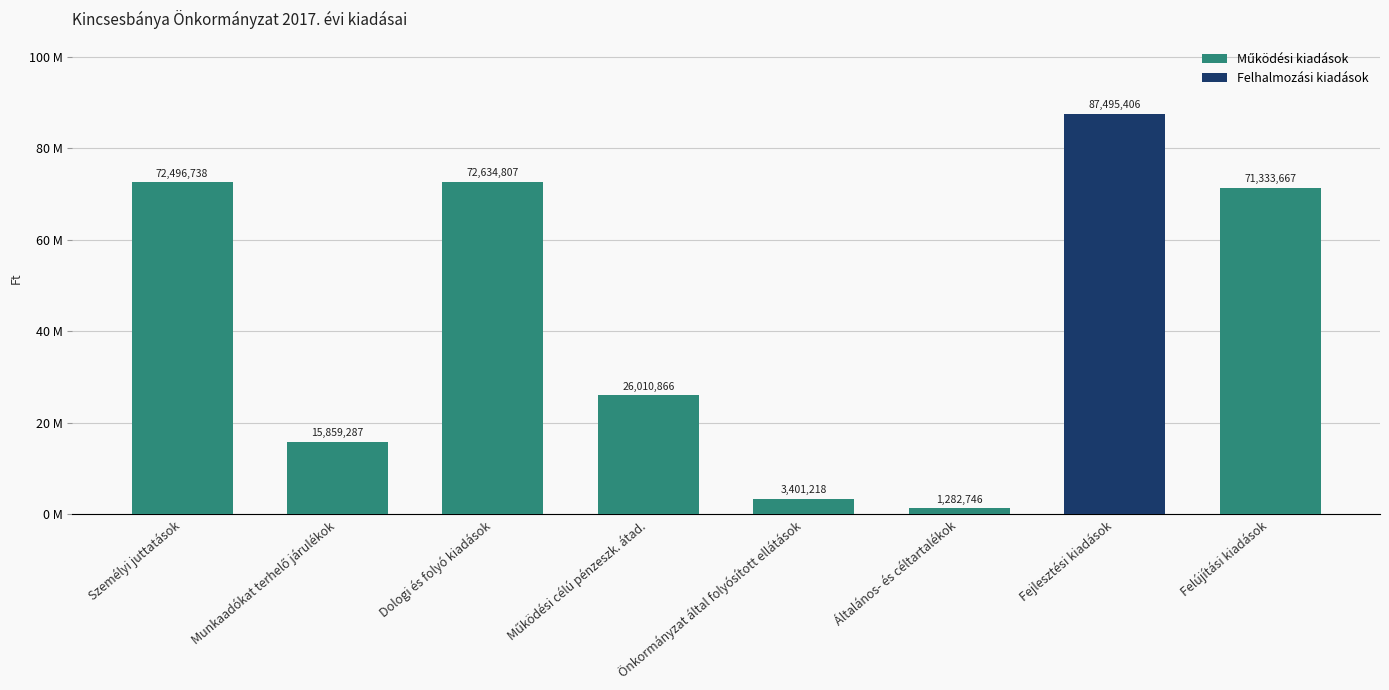

At which category does the chart reach its minimum across all series?

Általános- és céltartalékok